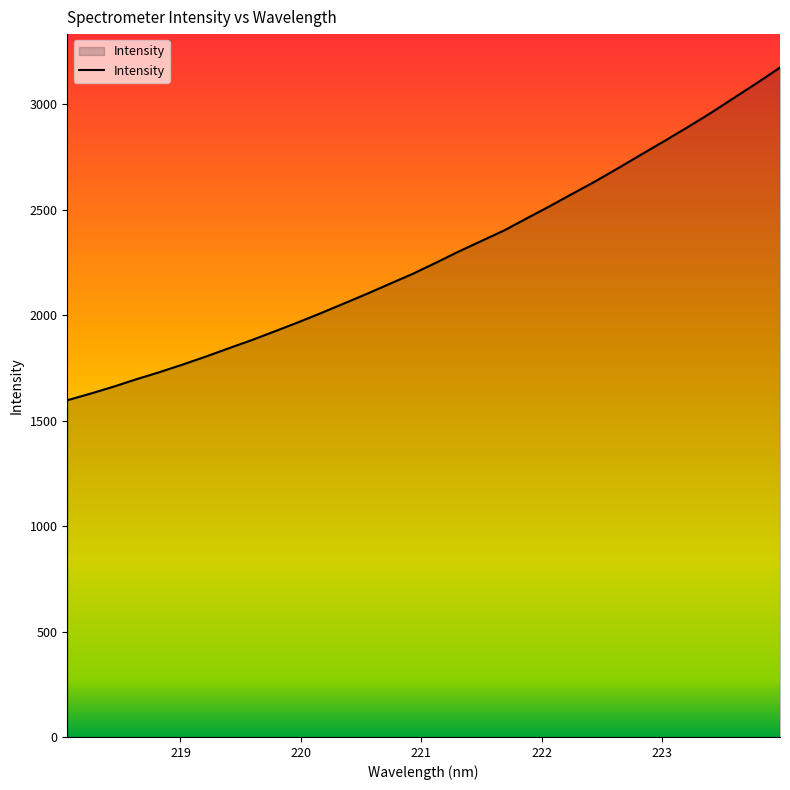

What is the minimum value shown in the chart?

1596.6